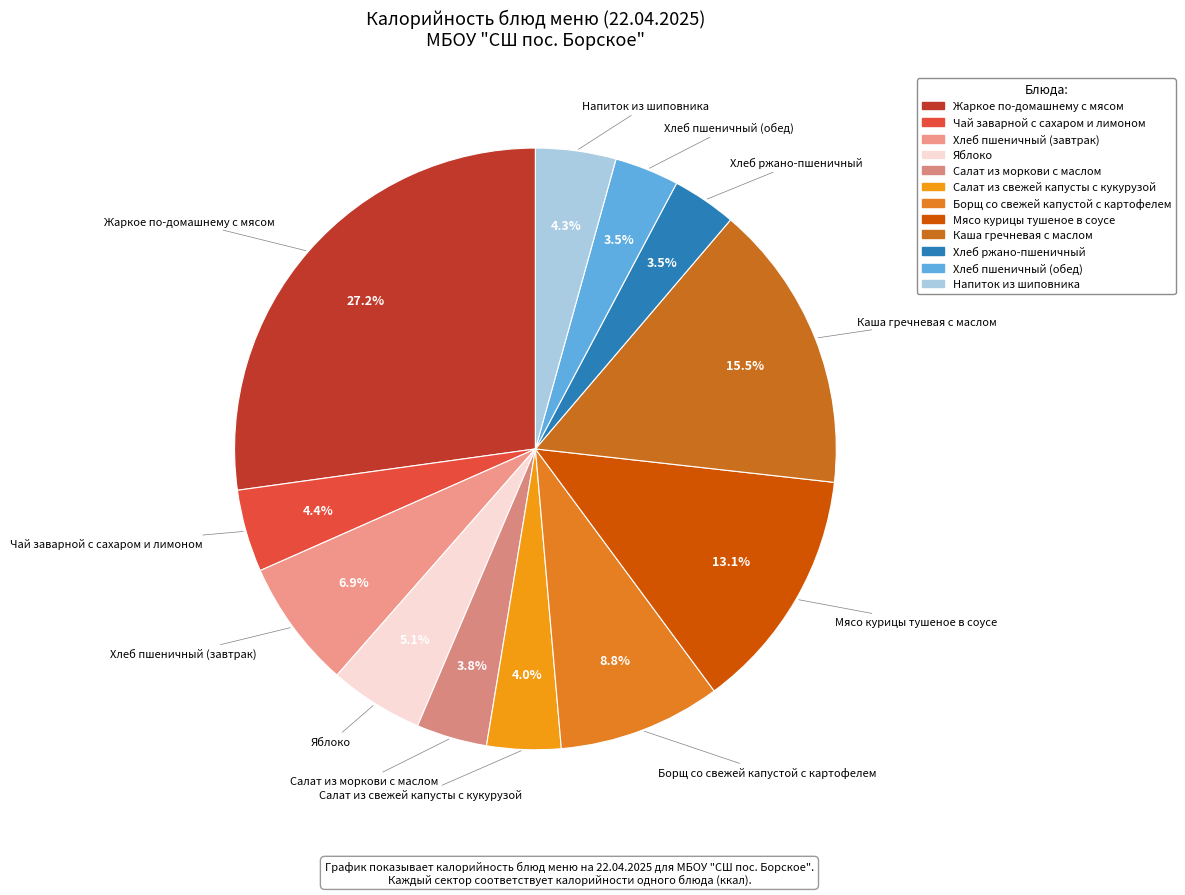

What percentage is the Салат из свежей капусты с кукурузой slice, to the nearest percent?

4%